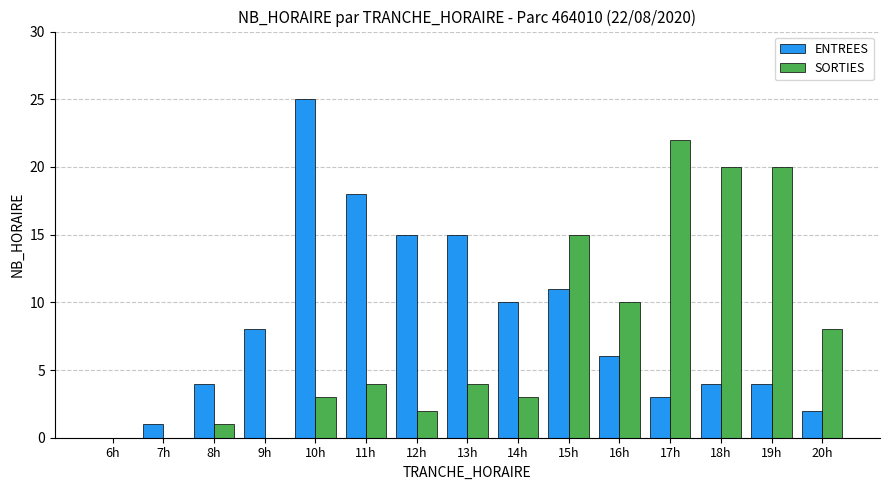

The ENTREES series shows 5 at 12h. True or false?

False